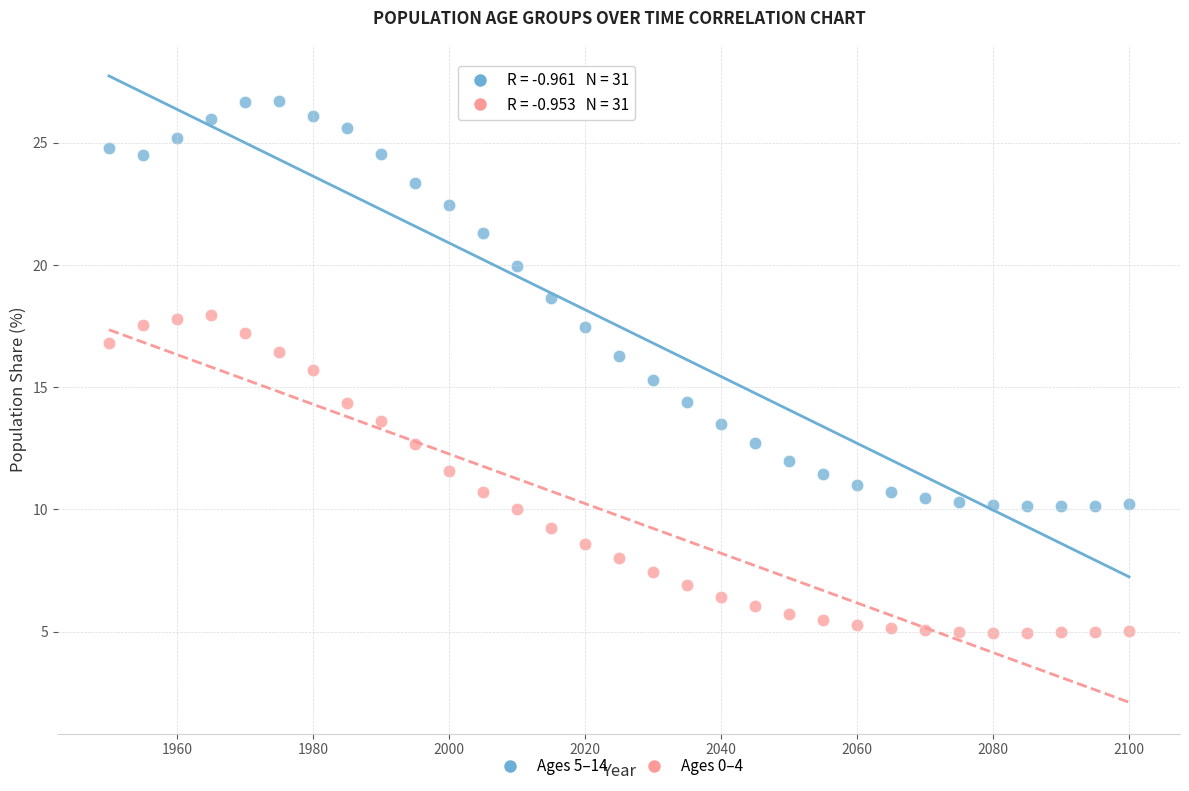

Across all data points, what is the range of X values (max minus min)?

150.0